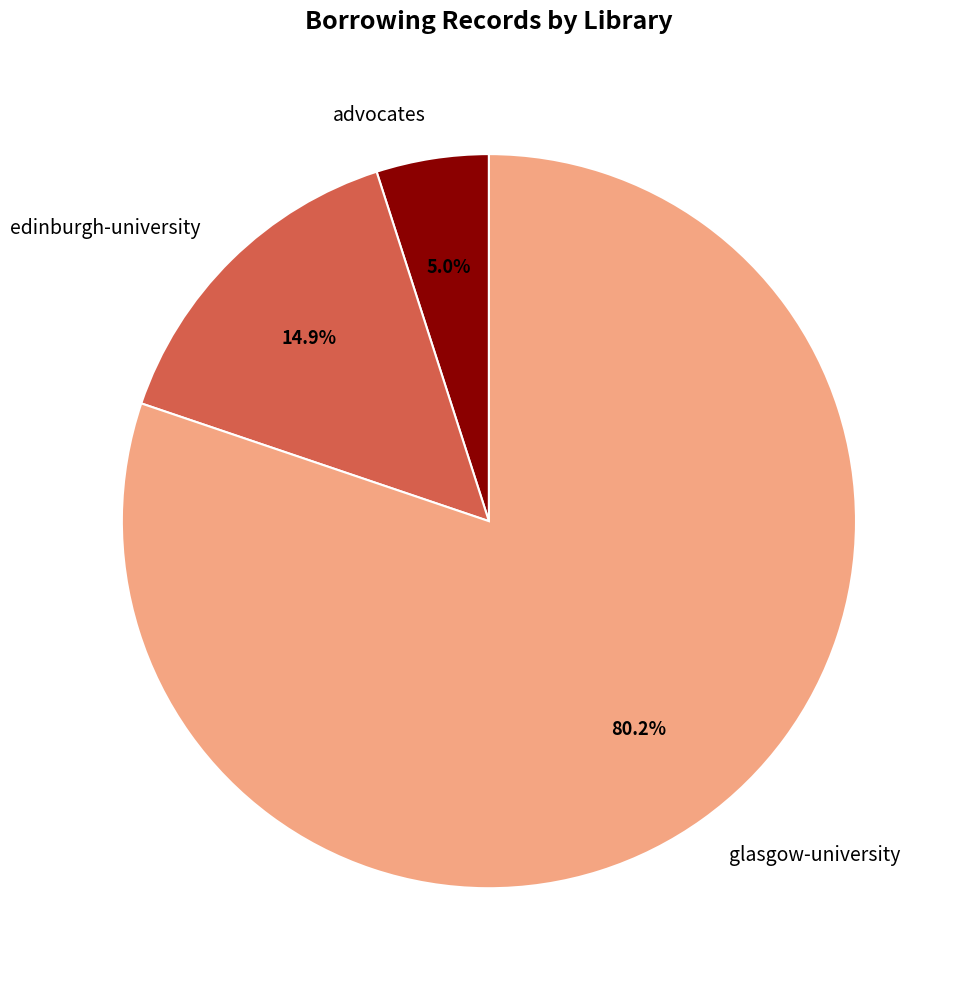

Which category accounts for the majority?

glasgow-university